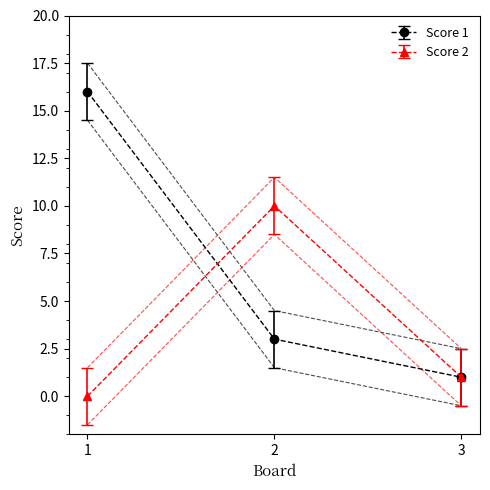

Between 2 and 3, which series saw the biggest shift?

Score 2